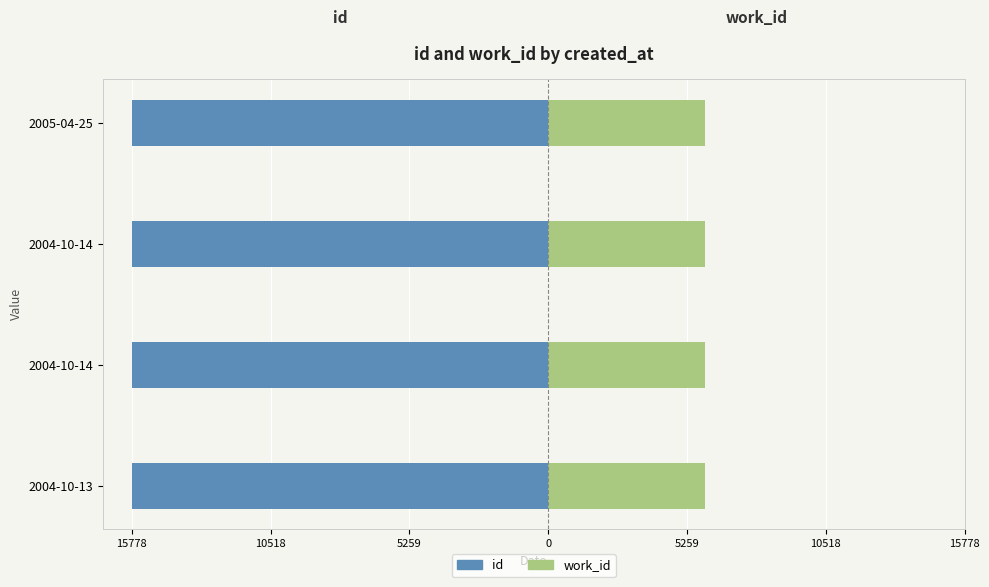

Is the value of id at 2005-04-25 greater than the value of work_id at 2004-10-14?

No